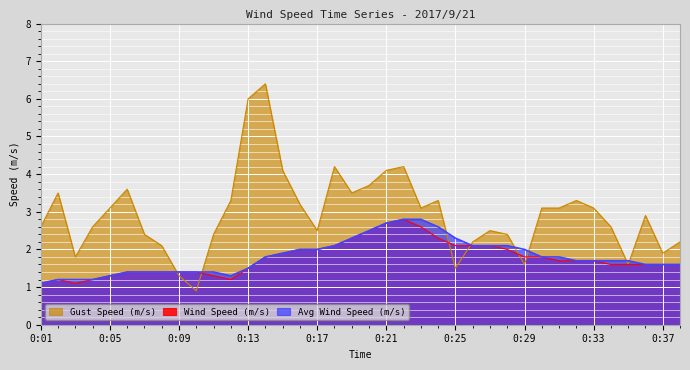

Which series has the widest spread of values?

Gust Speed (m/s)